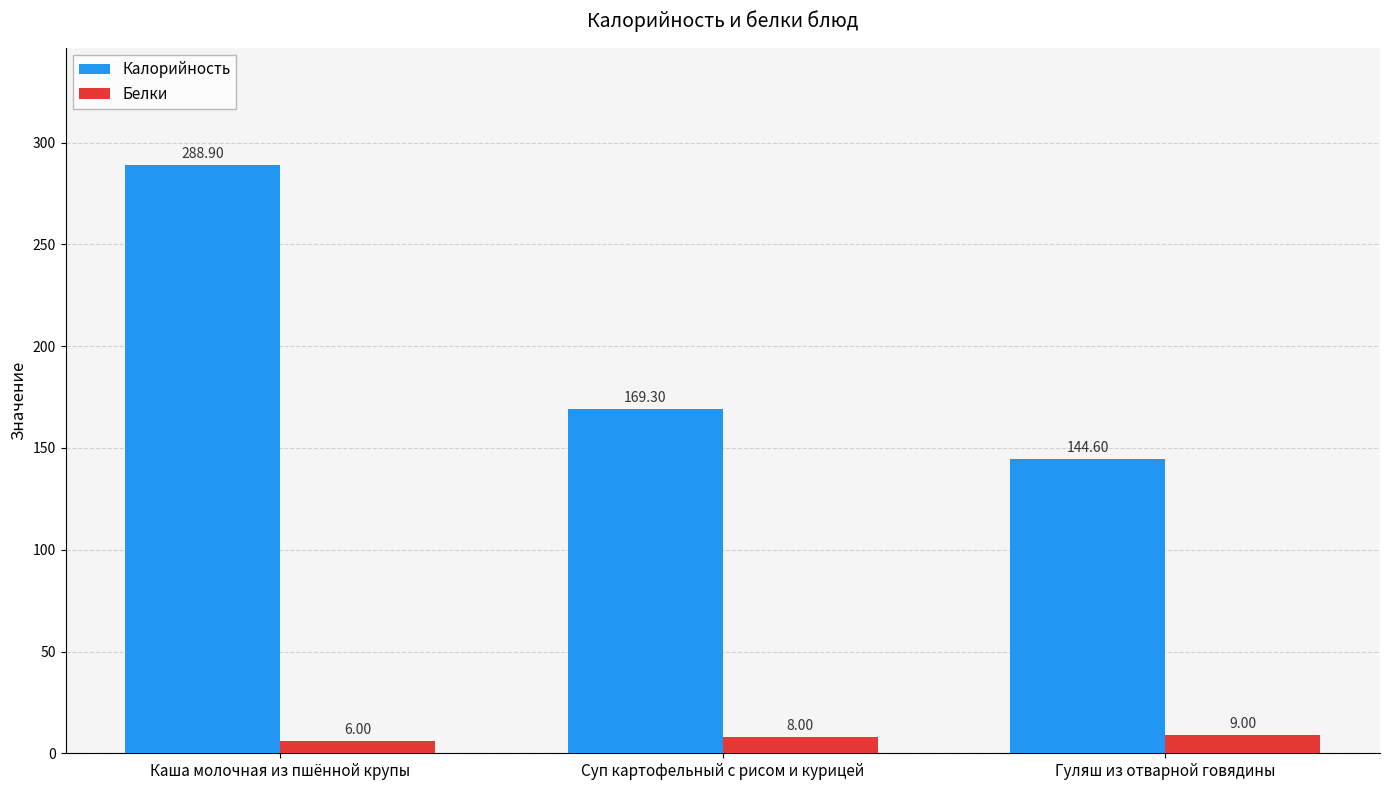

What is the label of the 3rd bar from the left?

Гуляш из отварной говядины